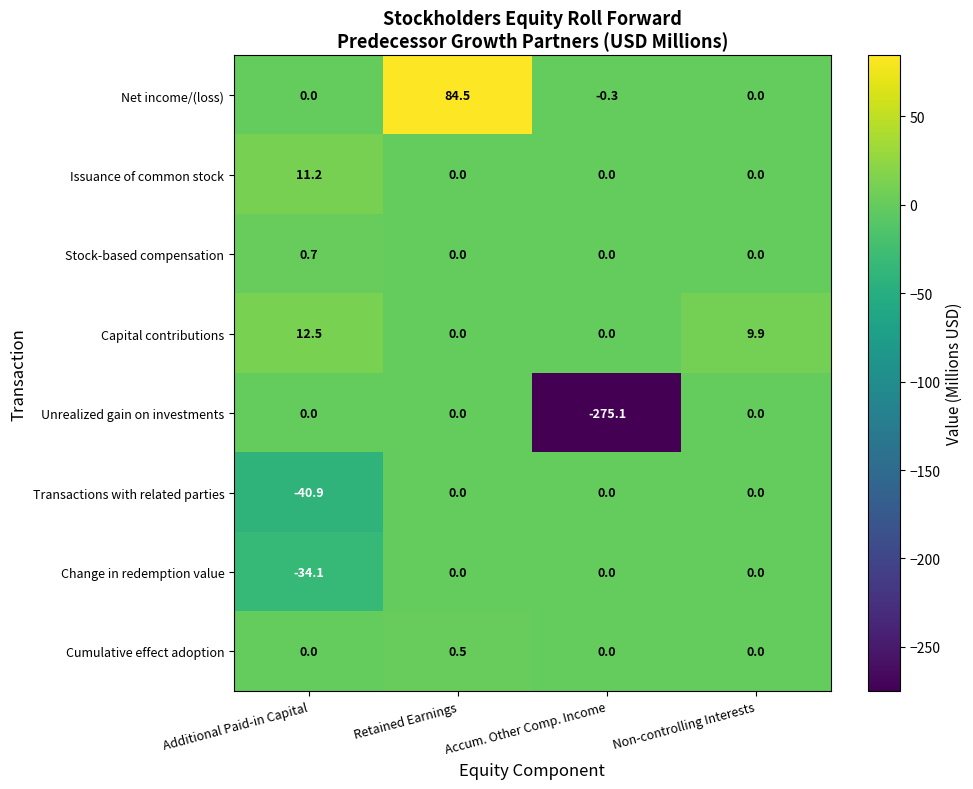

At how many categories does at least one series exceed 54?

1